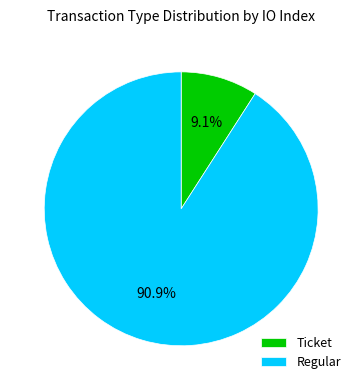

Does Ticket represent more than half of the total?

No